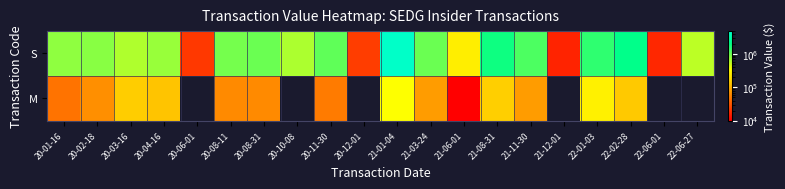

What is the maximum value for M?

348052.0